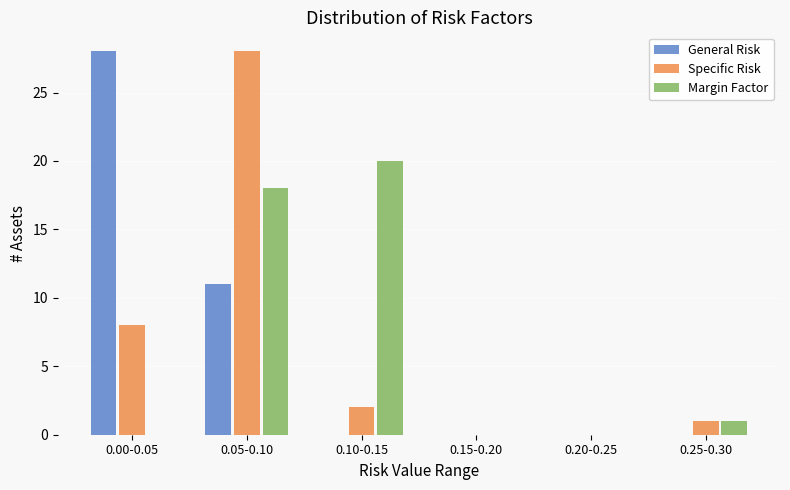

Reading left to right, what are all the values shown in this chart?

General Risk: 0.00-0.05=28	0.05-0.10=11	0.10-0.15=0	0.15-0.20=0	0.20-0.25=0	0.25-0.30=0
Specific Risk: 0.00-0.05=8	0.05-0.10=28	0.10-0.15=2	0.15-0.20=0	0.20-0.25=0	0.25-0.30=1
Margin Factor: 0.00-0.05=0	0.05-0.10=18	0.10-0.15=20	0.15-0.20=0	0.20-0.25=0	0.25-0.30=1